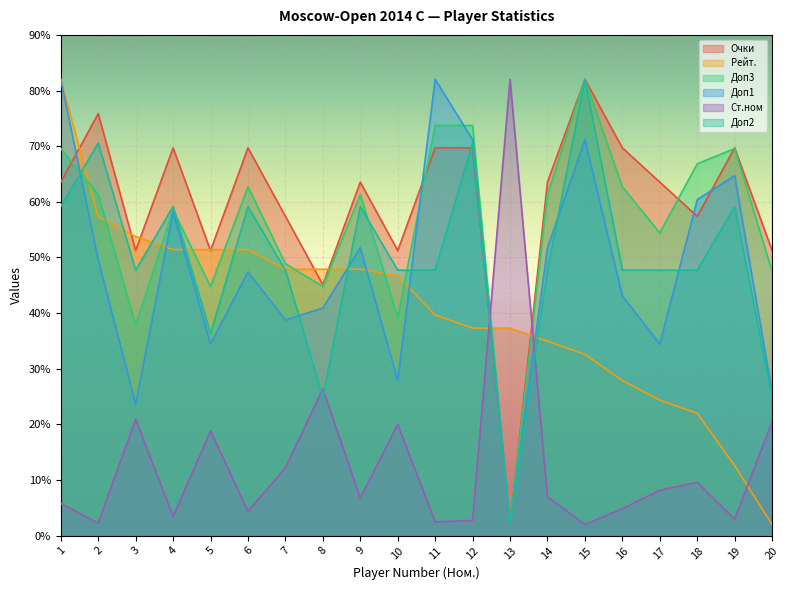

How many intersections are there between Рейт. and Доп1?

7